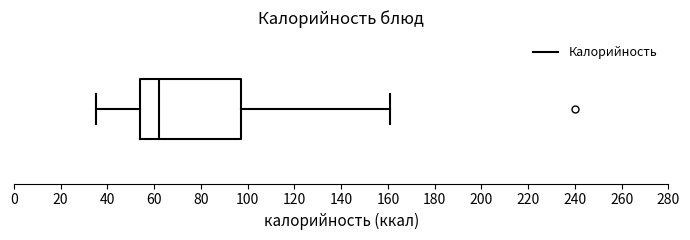

Transcribe this box plot: give where the median line is, the range the box spans, and where the two whiskers end, as read against the x-axis. The values are not printed on the chart, so give them approximately, as read against the axis.

median 62, box 54 to 98, whiskers 36 to 162